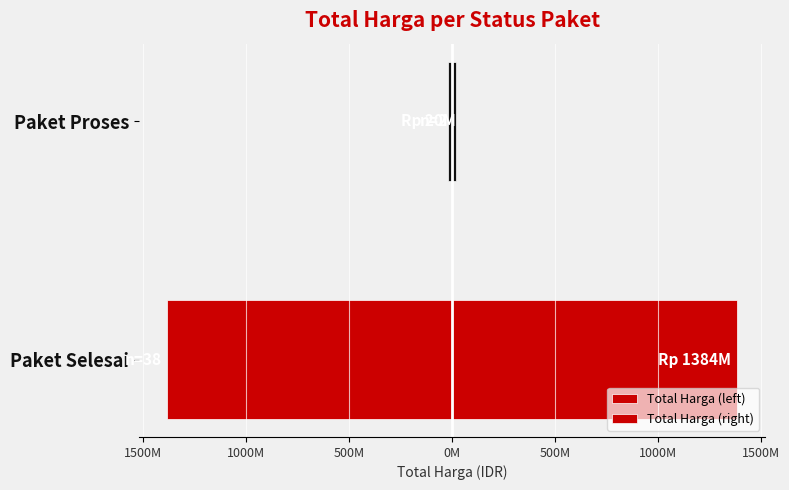

At how many categories does at least one series exceed 1266508148?

1